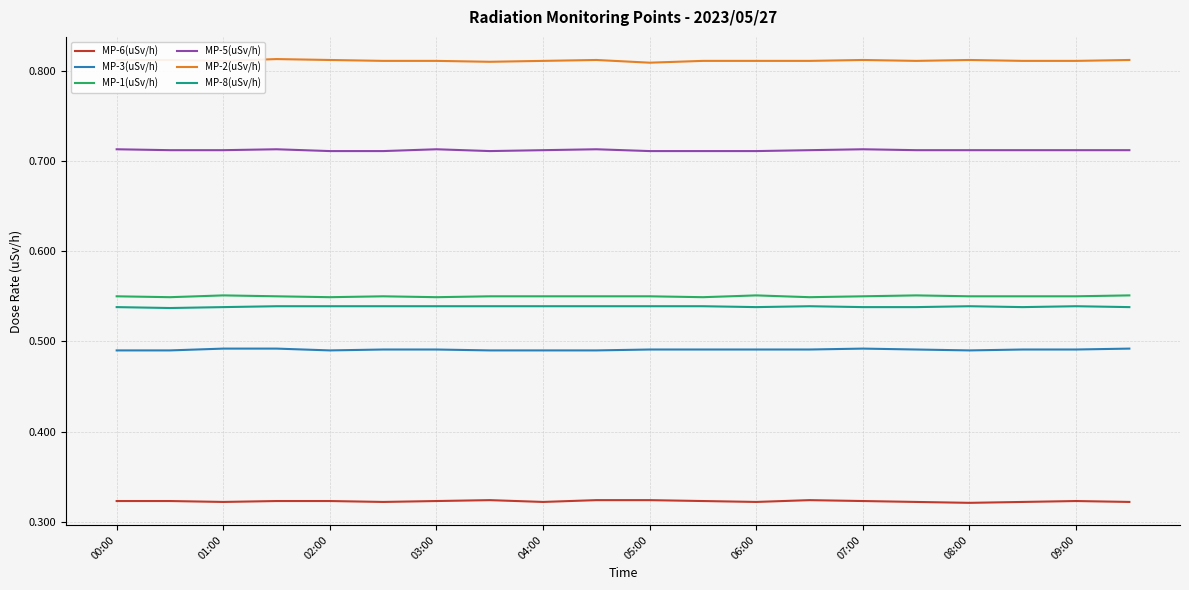

True or false: MP-5(uSv/h) and MP-2(uSv/h) intersect in this chart.

False